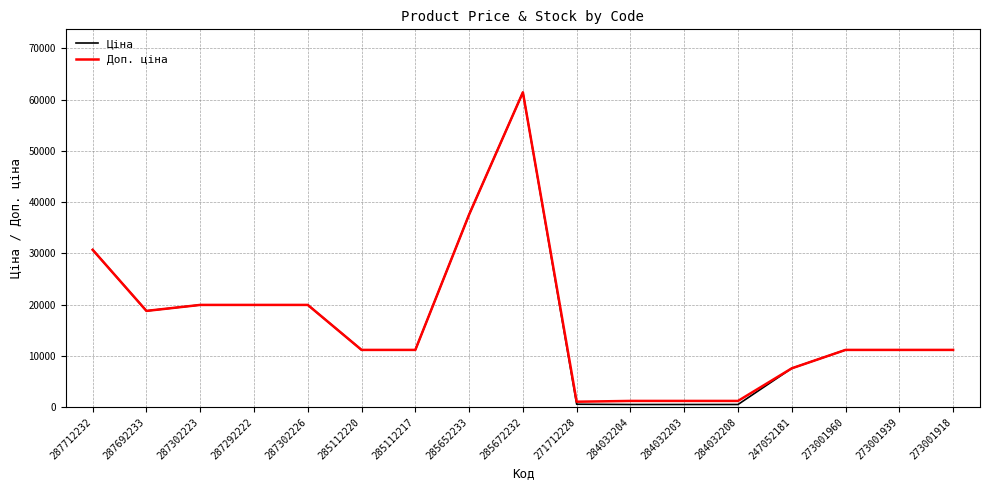

True or false: Доп. ціна has a value of 14625.5 at 285112220.

False